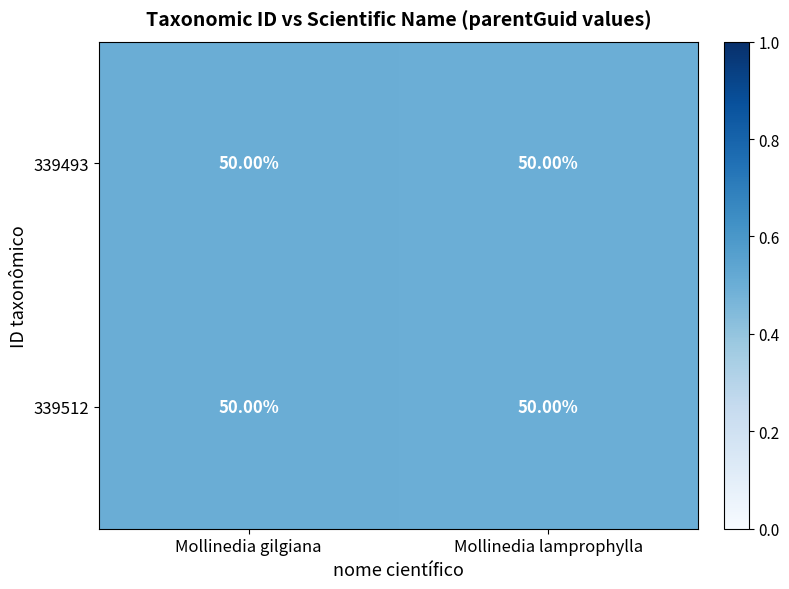

What is the greatest value displayed?

0.5